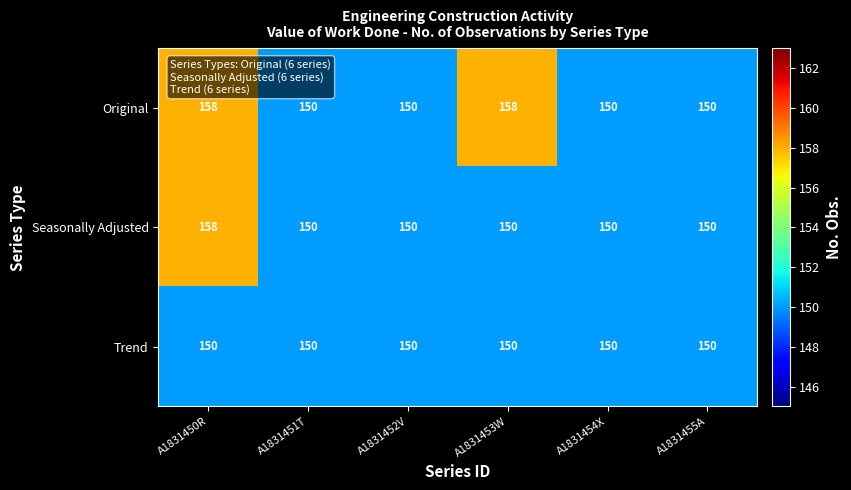

What is the difference between the highest and lowest values at A1831450R?

8